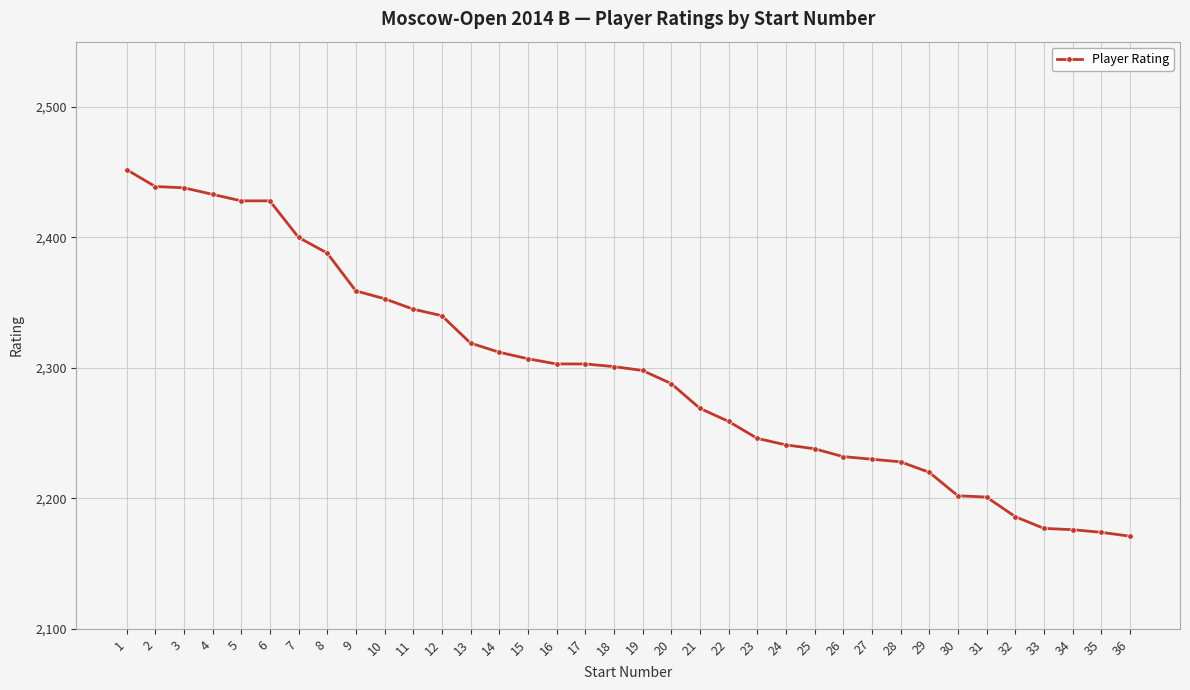

The value at 17 is 1019. True or false?

False